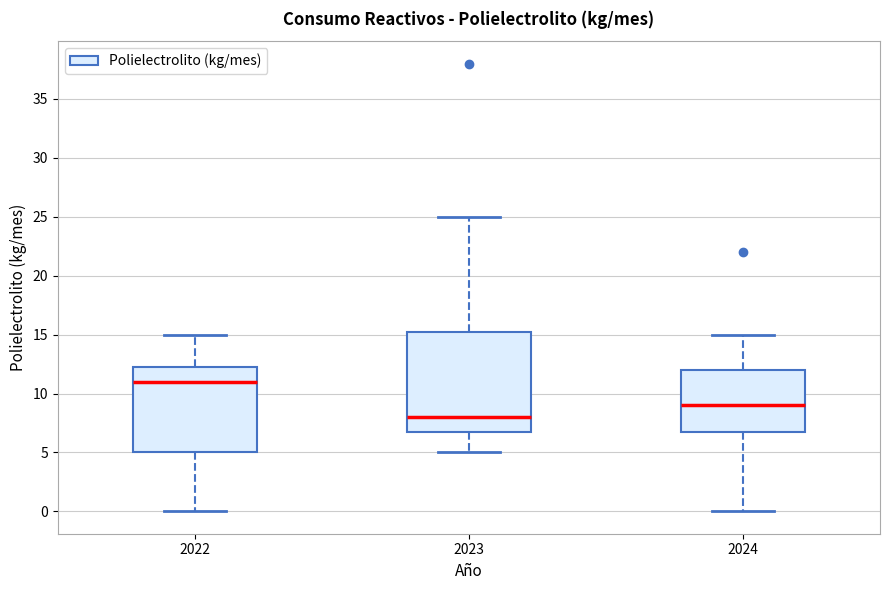

Reading left to right, read every box against the y-axis: the position of its median line, the range the box covers, and the ends of its whiskers. The values are not printed on the chart, so give them approximately, as read against the axis.

2022: median 11.0, box 5.0 to 12.5, whiskers 0.0 to 15.0
2023: median 8.0, box 7.0 to 15.5, whiskers 5.0 to 25.0
2024: median 9.0, box 7.0 to 12.0, whiskers 0.0 to 15.0